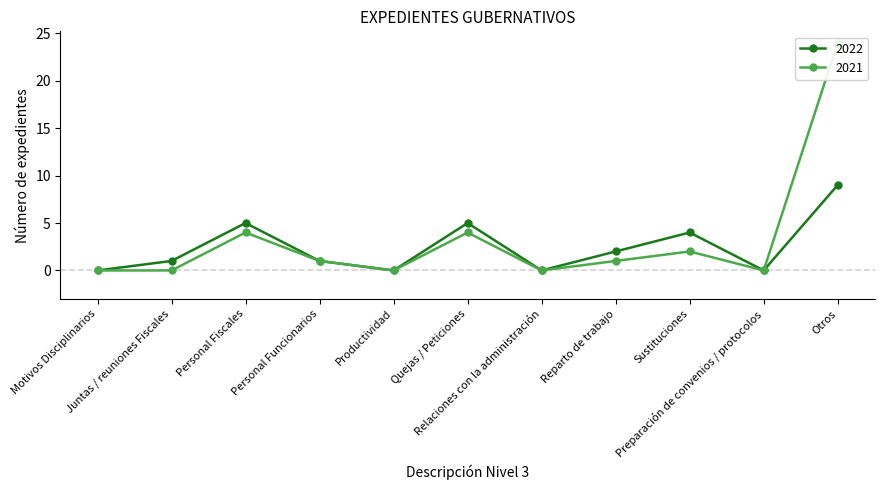

What is the label of the 9th point from the right?

Personal Fiscales